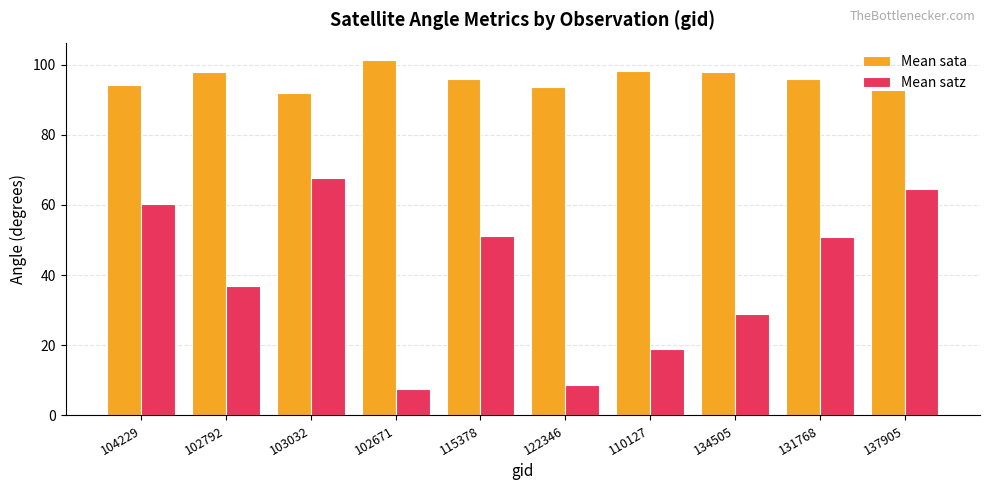

Rank the series by their average value, from lowest to highest.

Mean satz, Mean sata